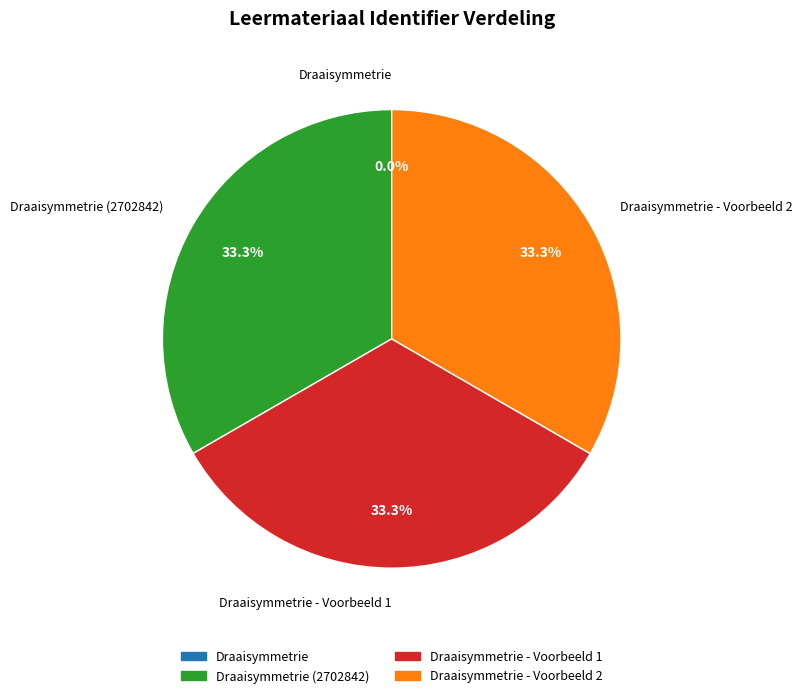

Does any single category account for the majority?

No